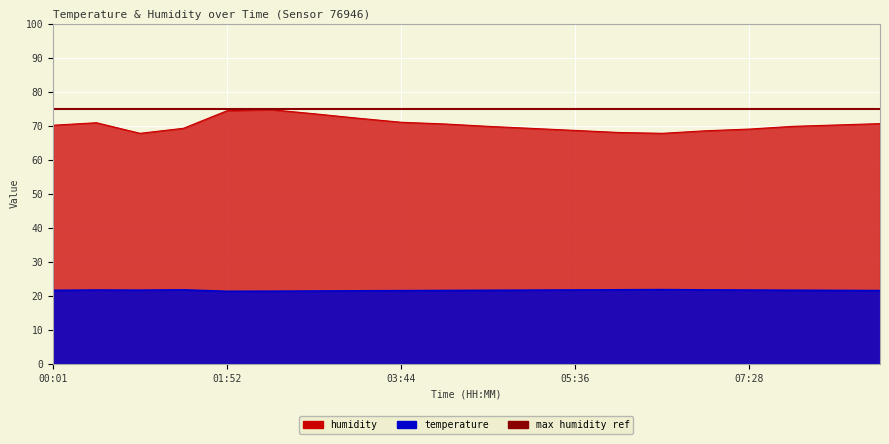

Is the value of humidity at 08:52 greater than the value of temperature at 05:08?

Yes